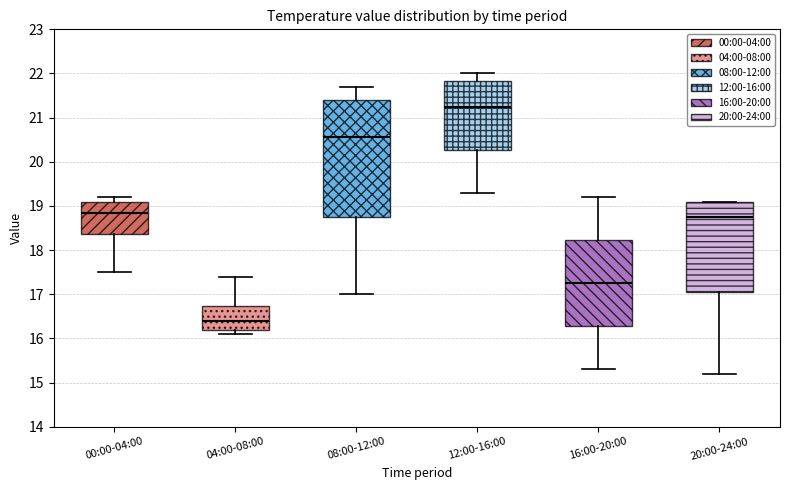

Where does the lower whisker of the box for 08:00-12:00 end on the y-axis? The values are not printed on the chart, so give them approximately, as read against the axis.

17.0